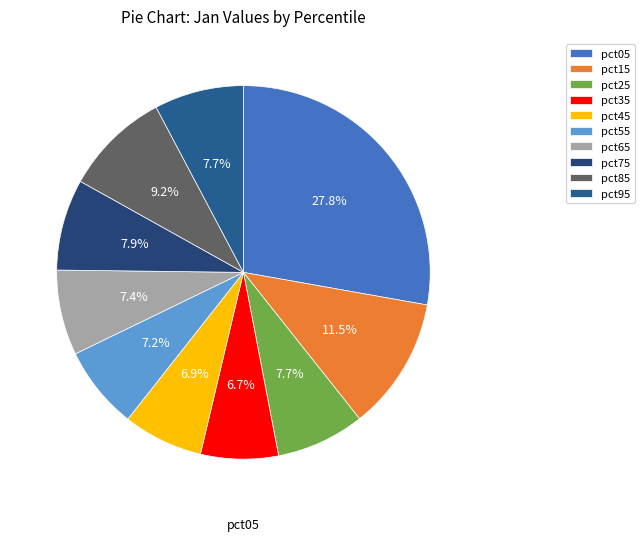

Do pct45 and pct65 together represent more than half of the pie?

No